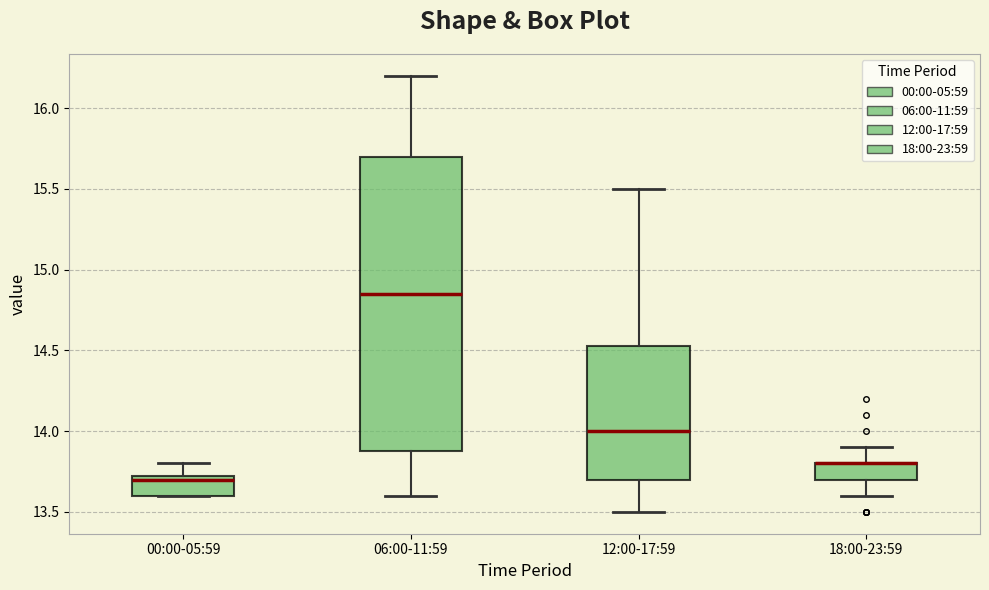

Comparing the boxes themselves (not the whiskers), which one is the tallest?

06:00-11:59